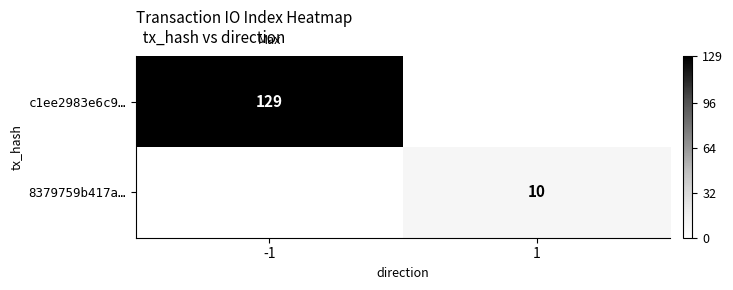

What is the sum of the 8379759b417a… values at 1 and -1?

10